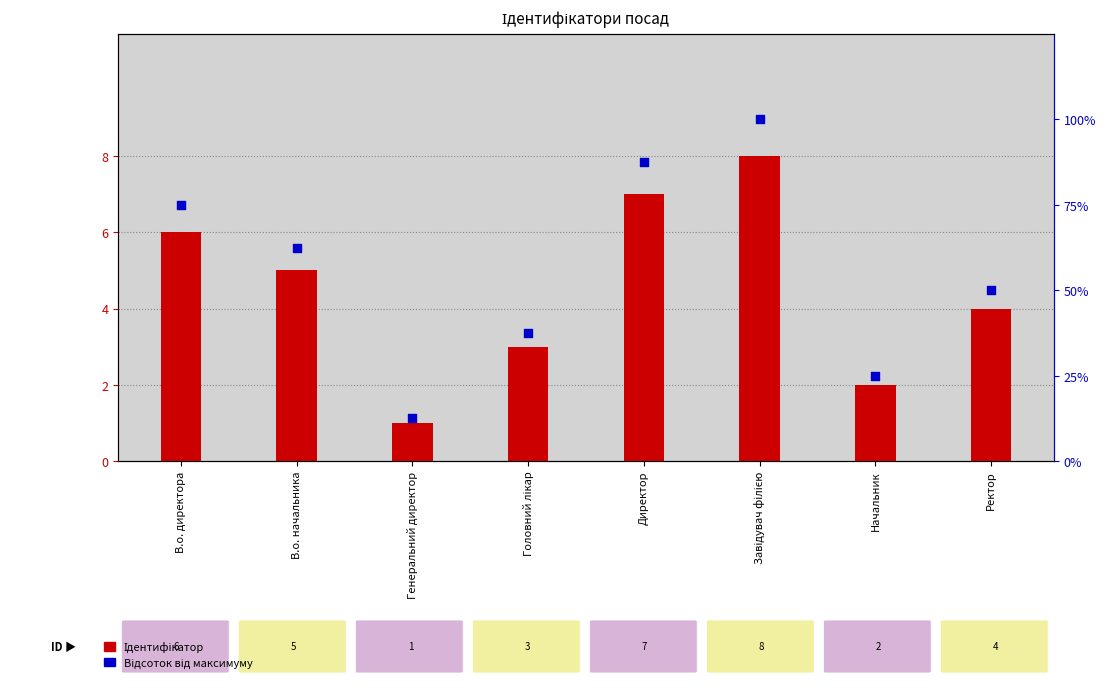

At how many categories does at least one series exceed 43?

5